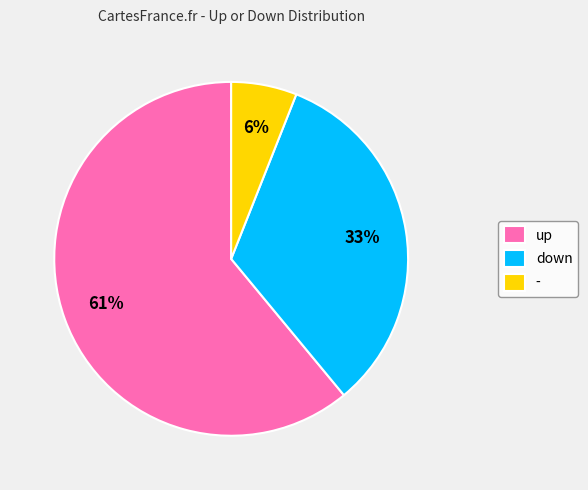

How many slices are in this pie chart?

3